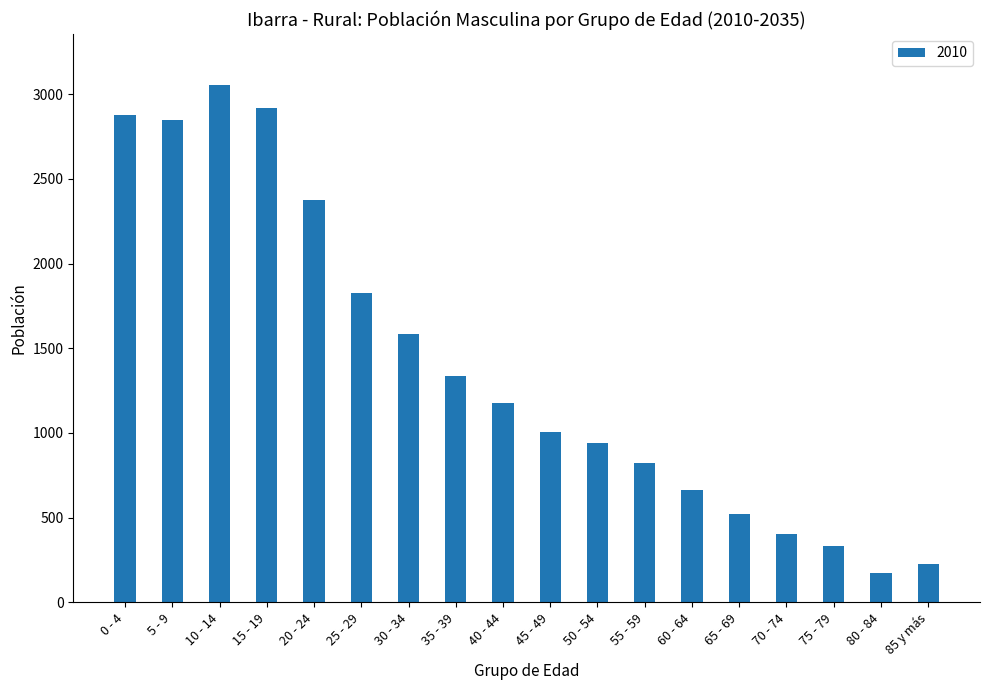

What value does the data have at 20 - 24, to the nearest 10?

2370